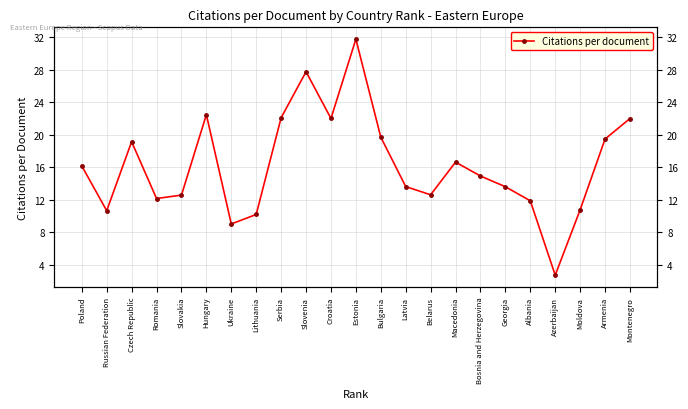

What is the sum of all values?

373.6